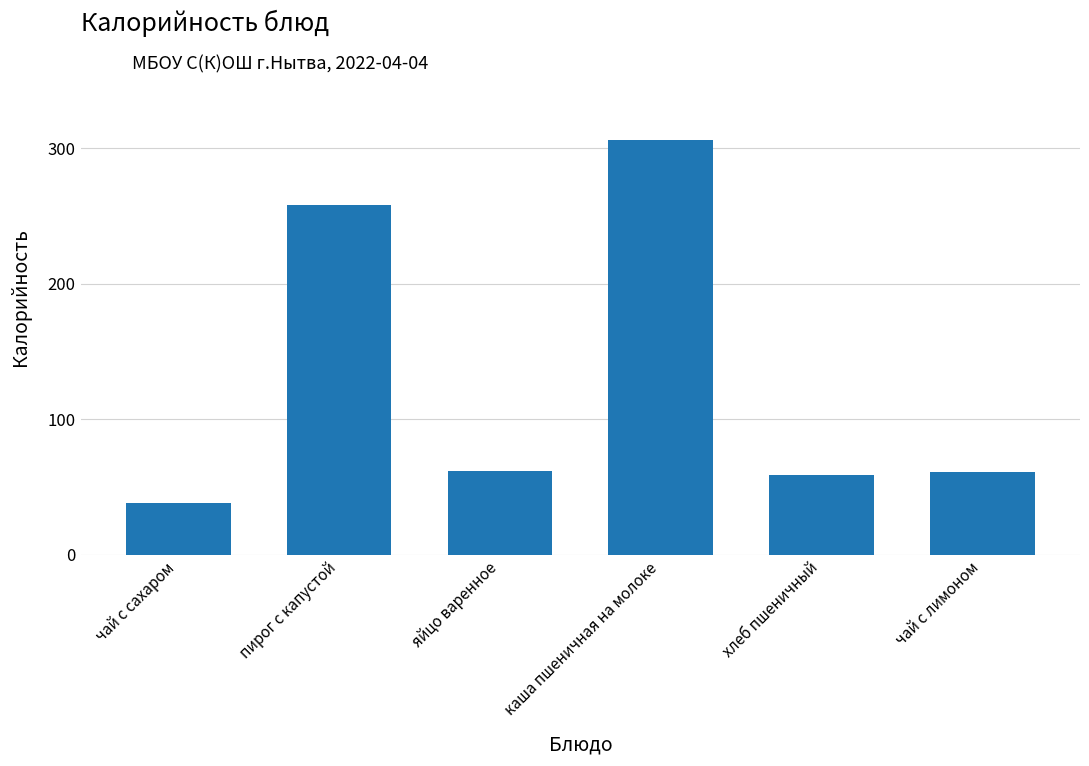

How many data points does each series have?

6